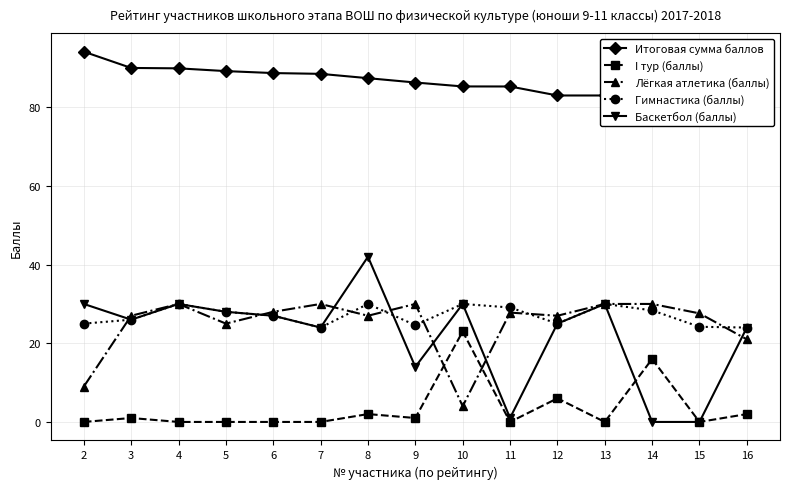

Which series ends up on top after the final intersection of Баскетбол (баллы) and Гимнастика (баллы)?

Гимнастика (баллы)